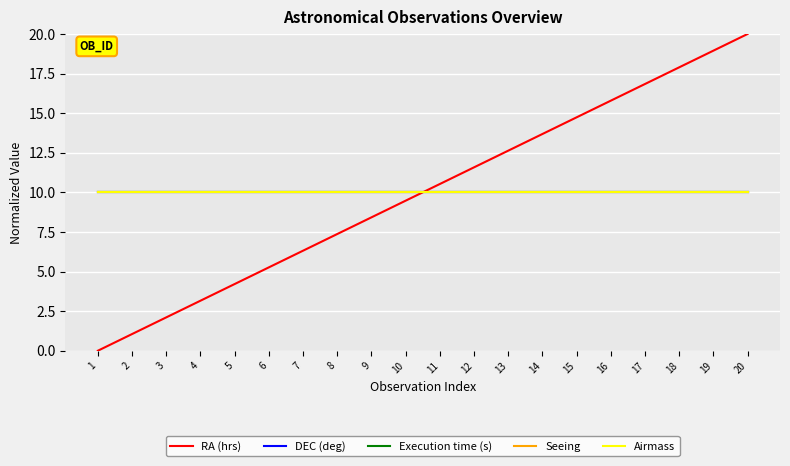

True or false: Execution time (s) has more than 1 points higher than both neighbors.

False